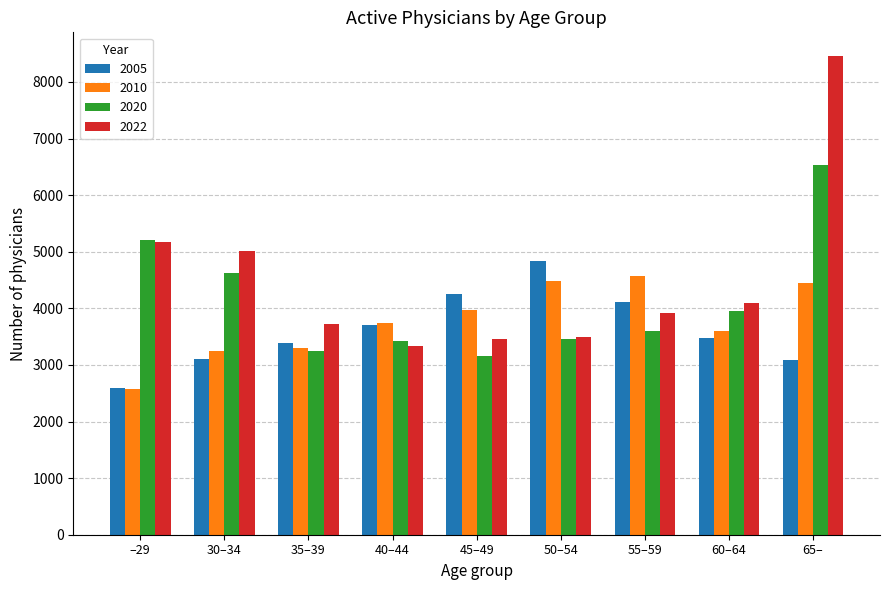

What position from the right is –29?

9